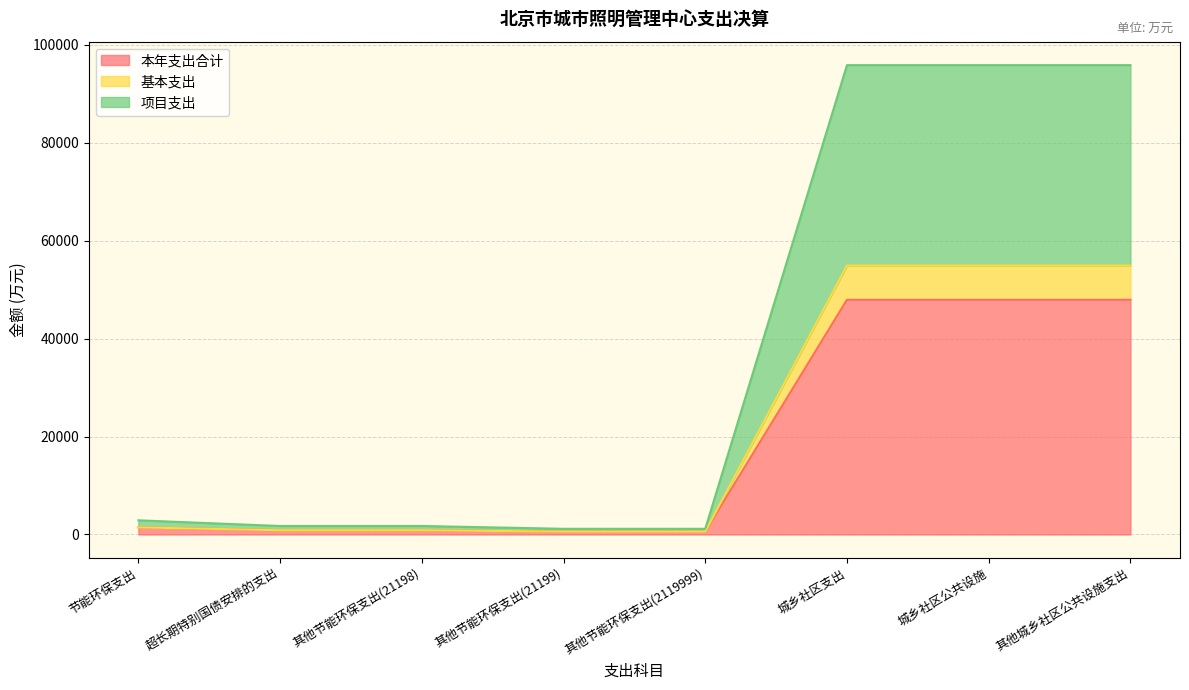

What is the total value across all series at 城乡社区公共设施?

95853.3